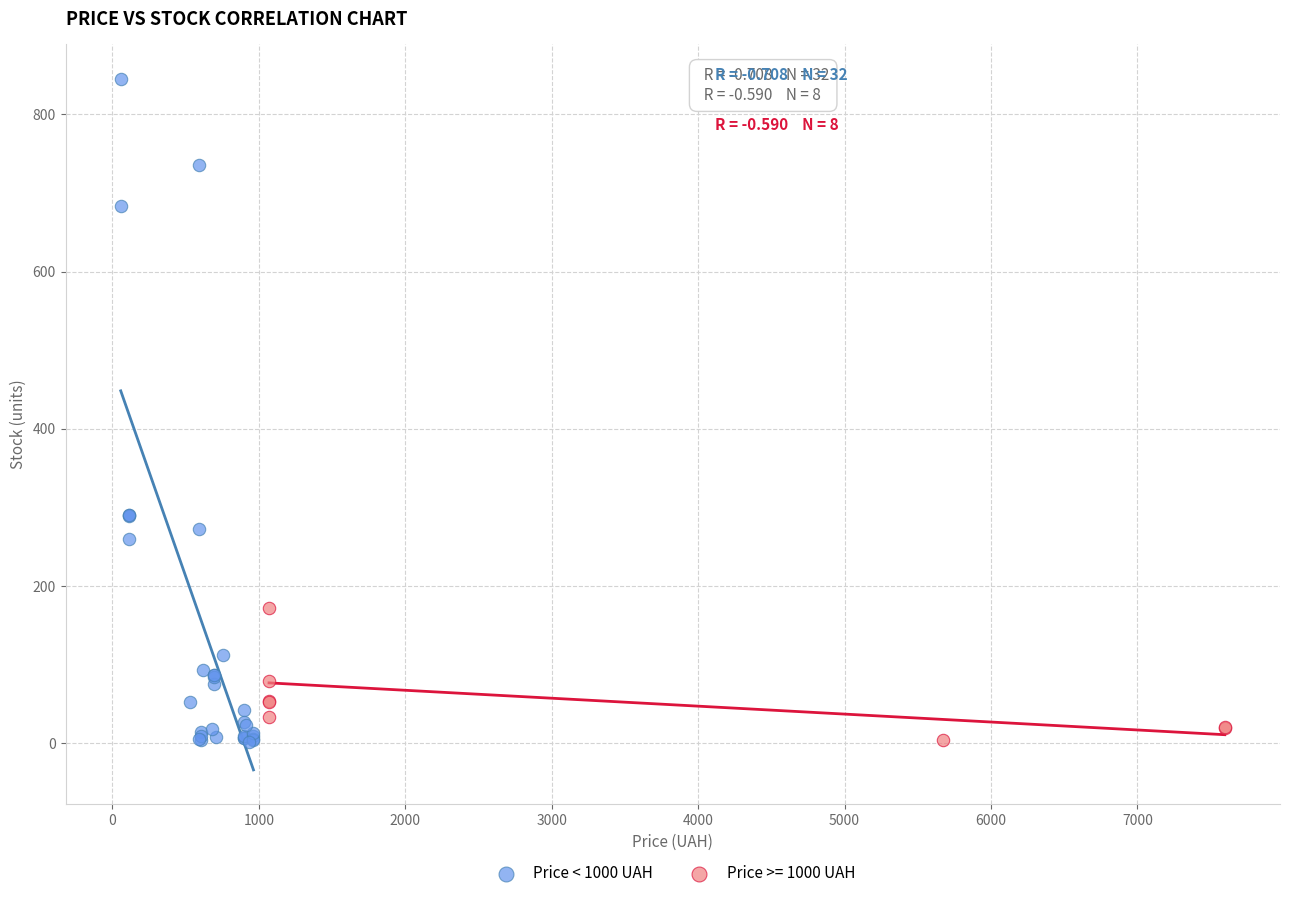

Which series has the widest spread of Y values?

Price < 1000 UAH